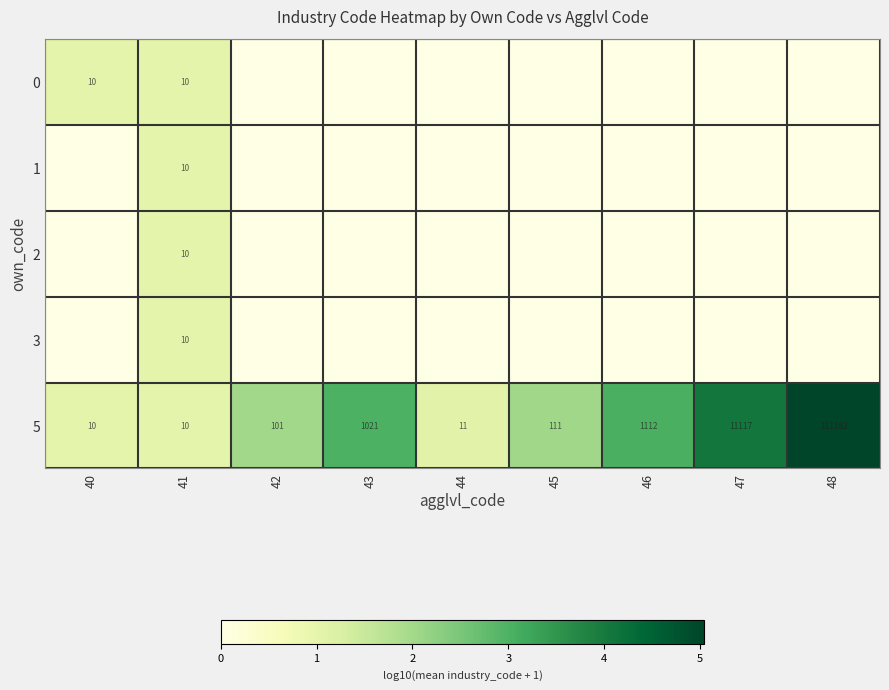

The 0 series shows 17 at 41. True or false?

False